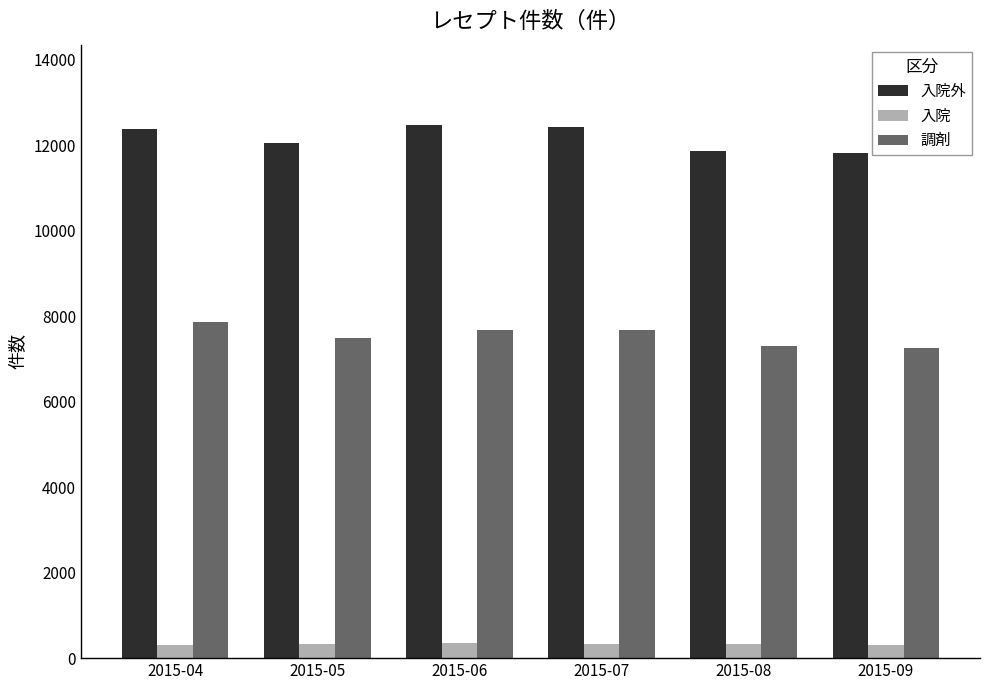

What is the difference between the second highest and second lowest values in the 入院外 series?

571